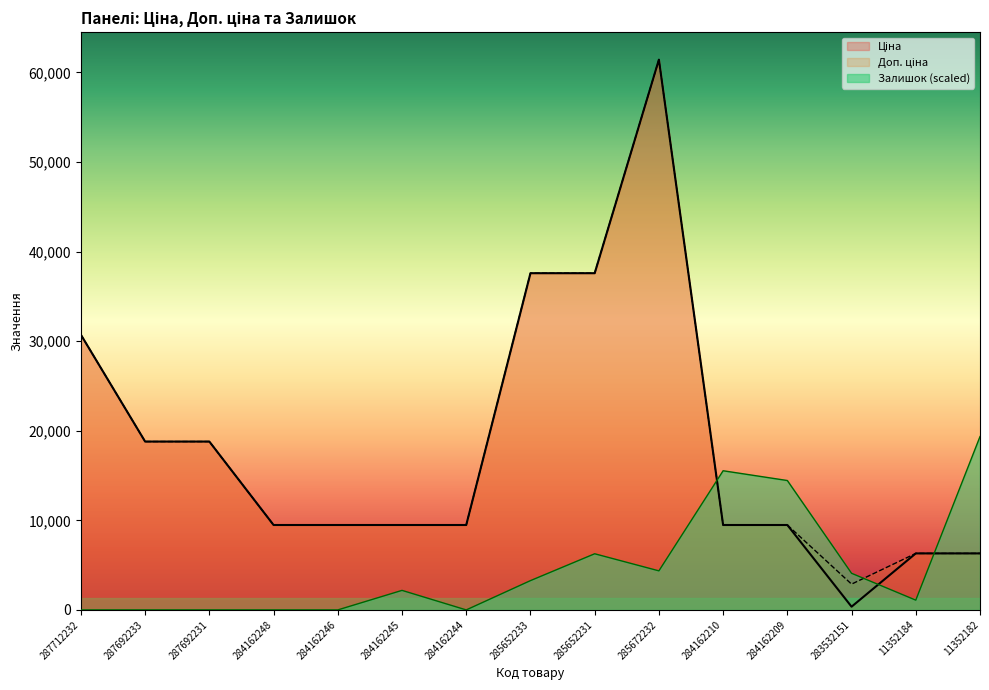

What is the label of the 7th point from the right?

285652231